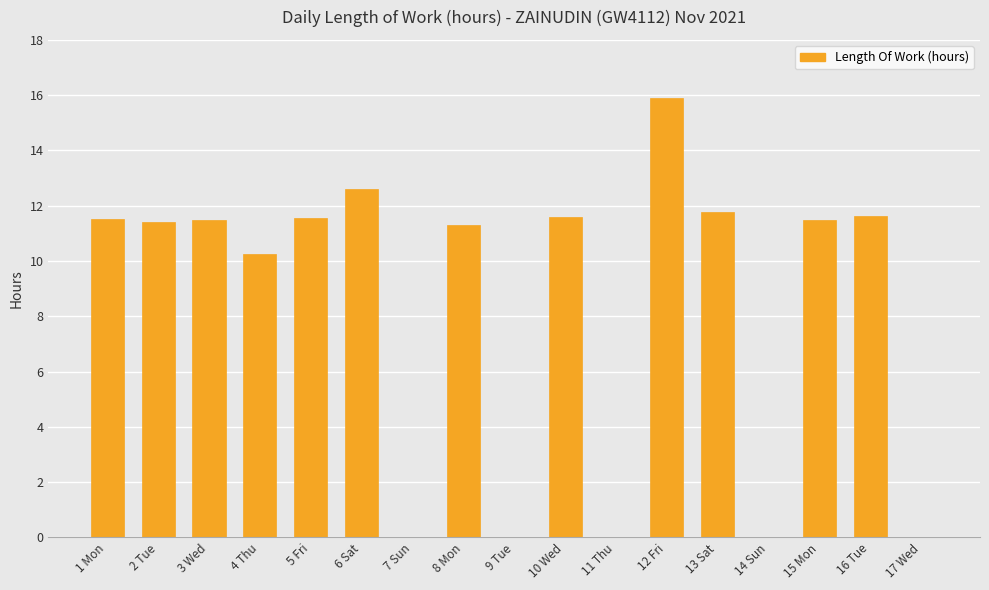

True or false: the data shows -6.0 at 17 Wed.

False